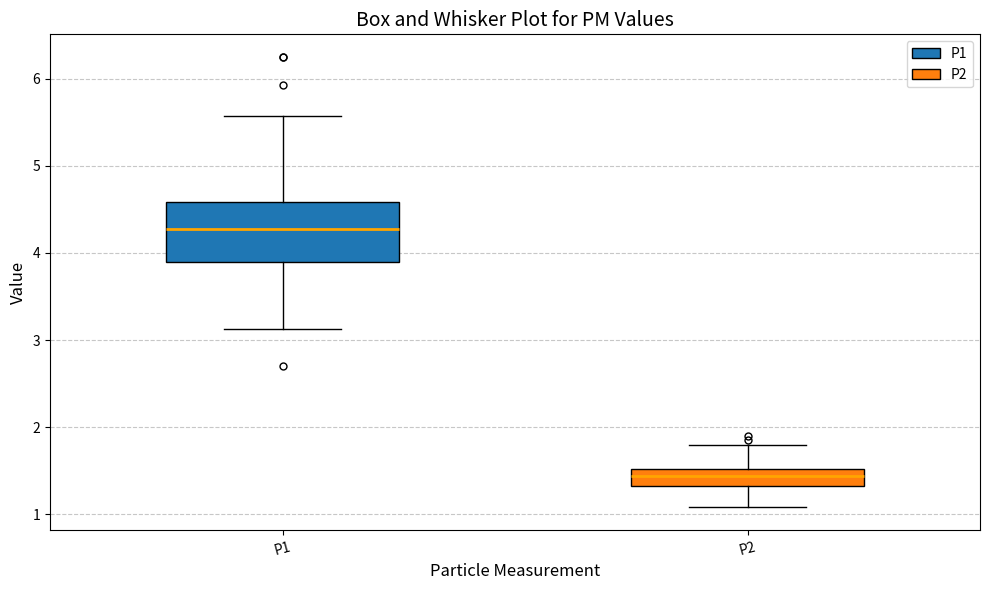

Comparing the boxes themselves (not the whiskers), which one is the tallest?

P1